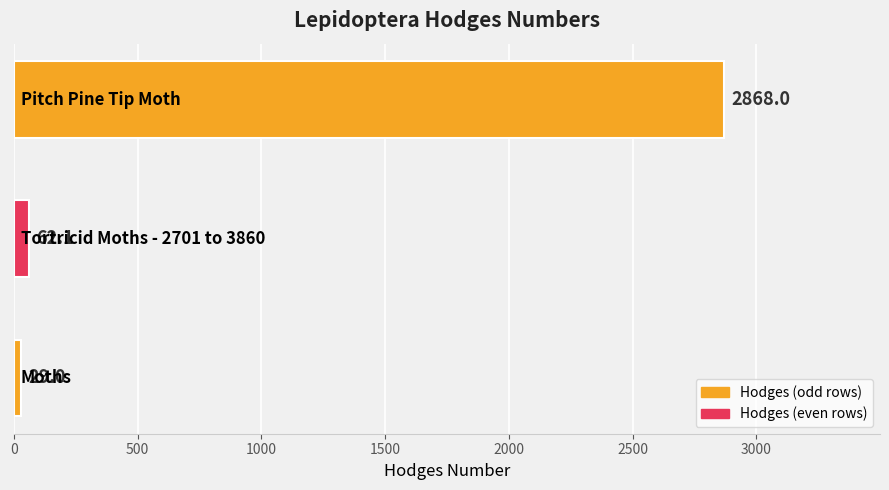

How many data points are above 62?

2